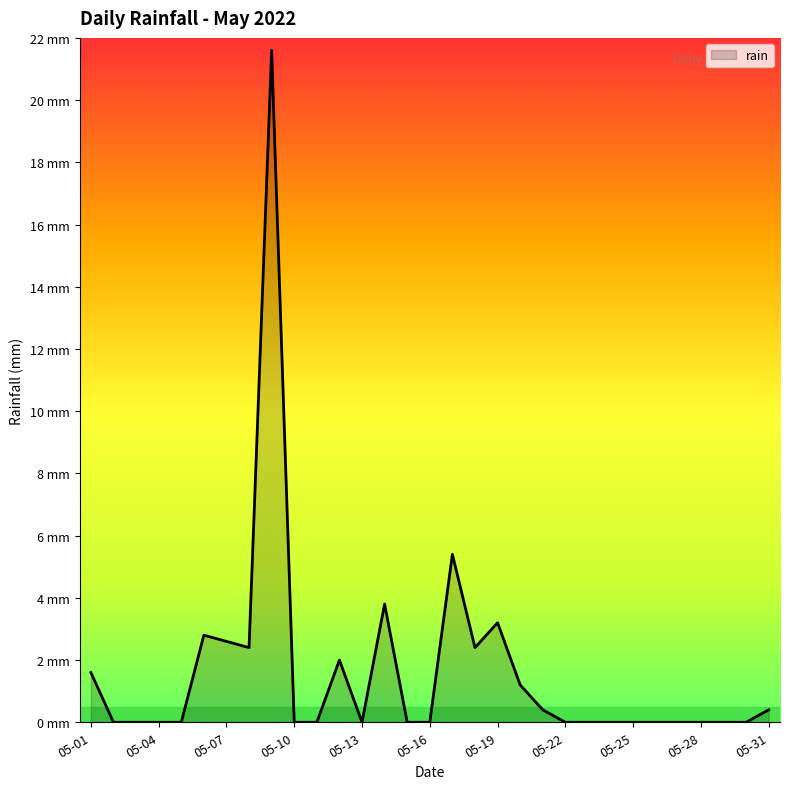

At which category does the chart reach its peak across all series?

2022-05-09